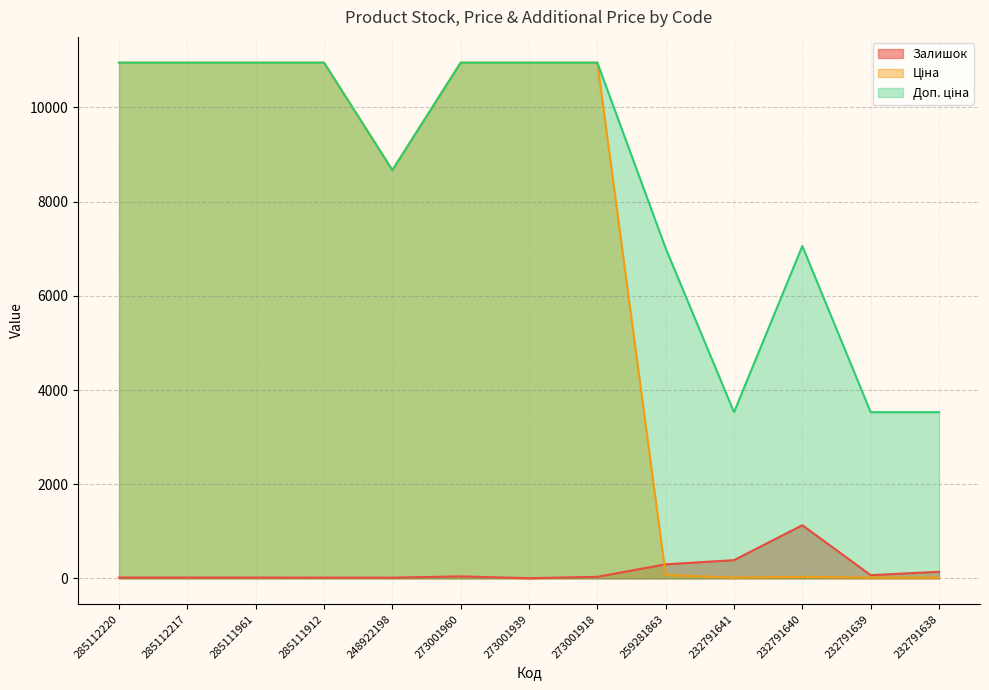

At how many categories does at least one series exceed 7608?

8